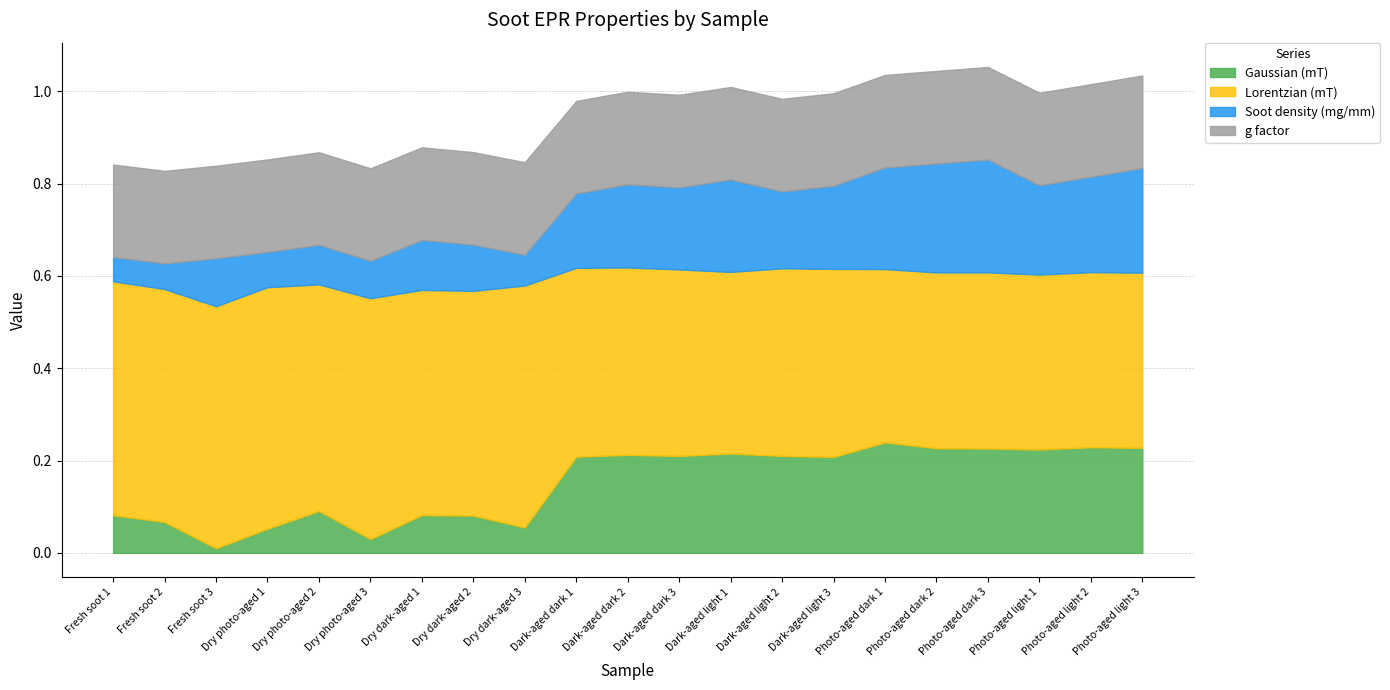

What is the label of the 2nd point from the left?

Fresh soot 2